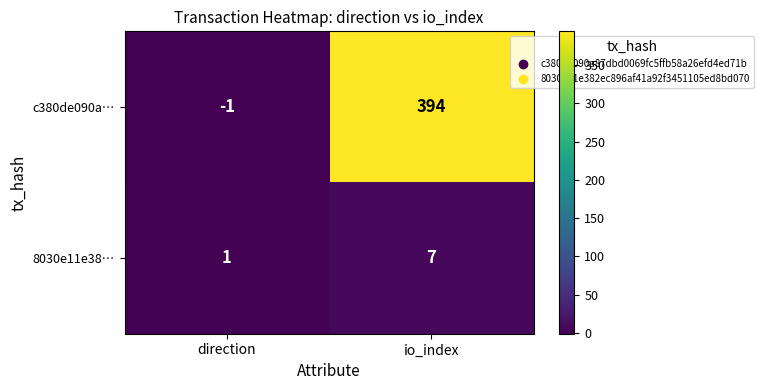

List the series in order of their overall mean, lowest first.

8030e11e38…, c380de090a…